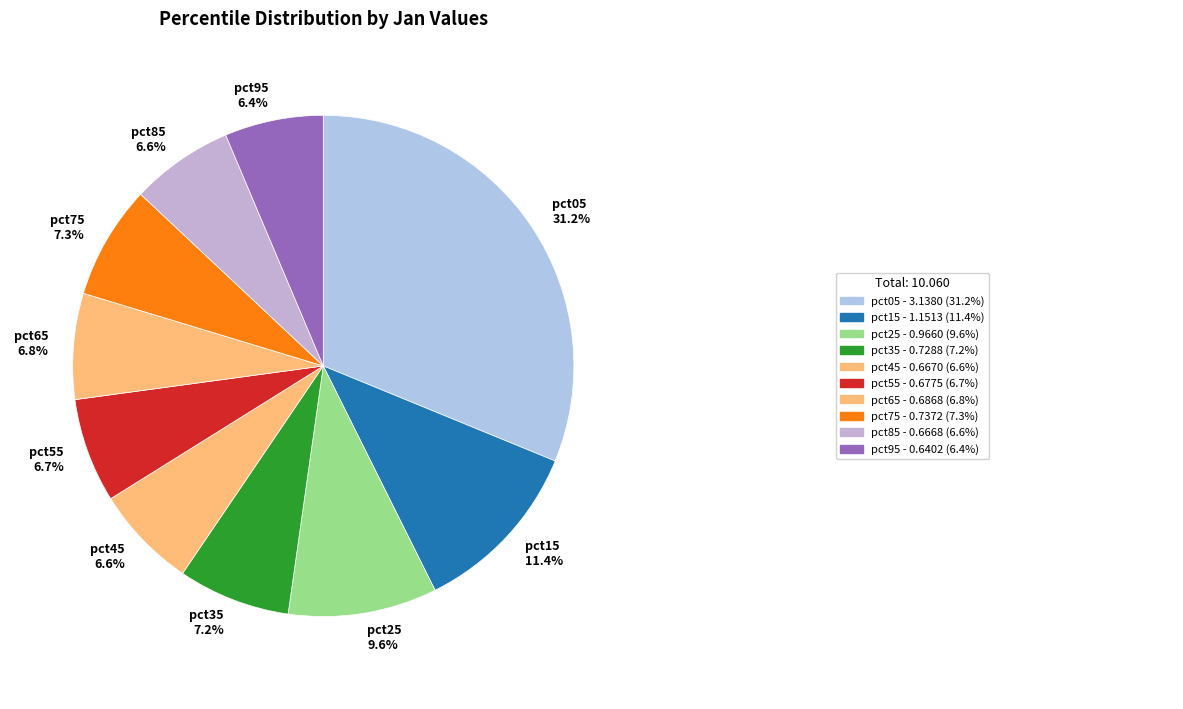

To the nearest percent, what is the difference between the pct35 and pct05 slice percentages?

24%